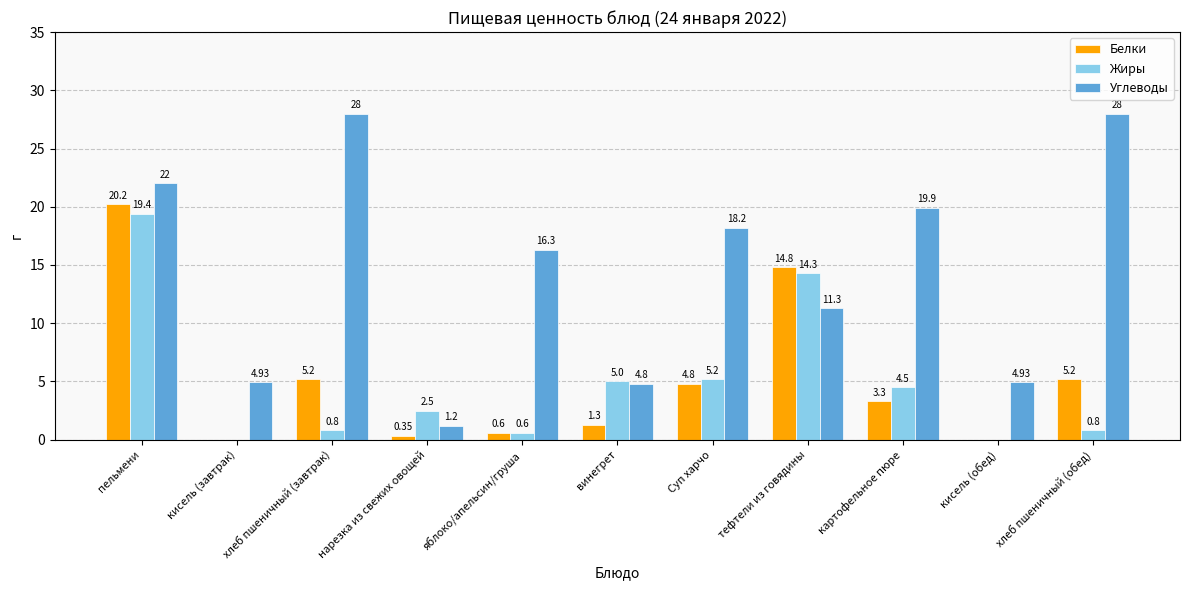

True or false: Белки has a value of 5.2 at хлеб пшеничный (завтрак).

True